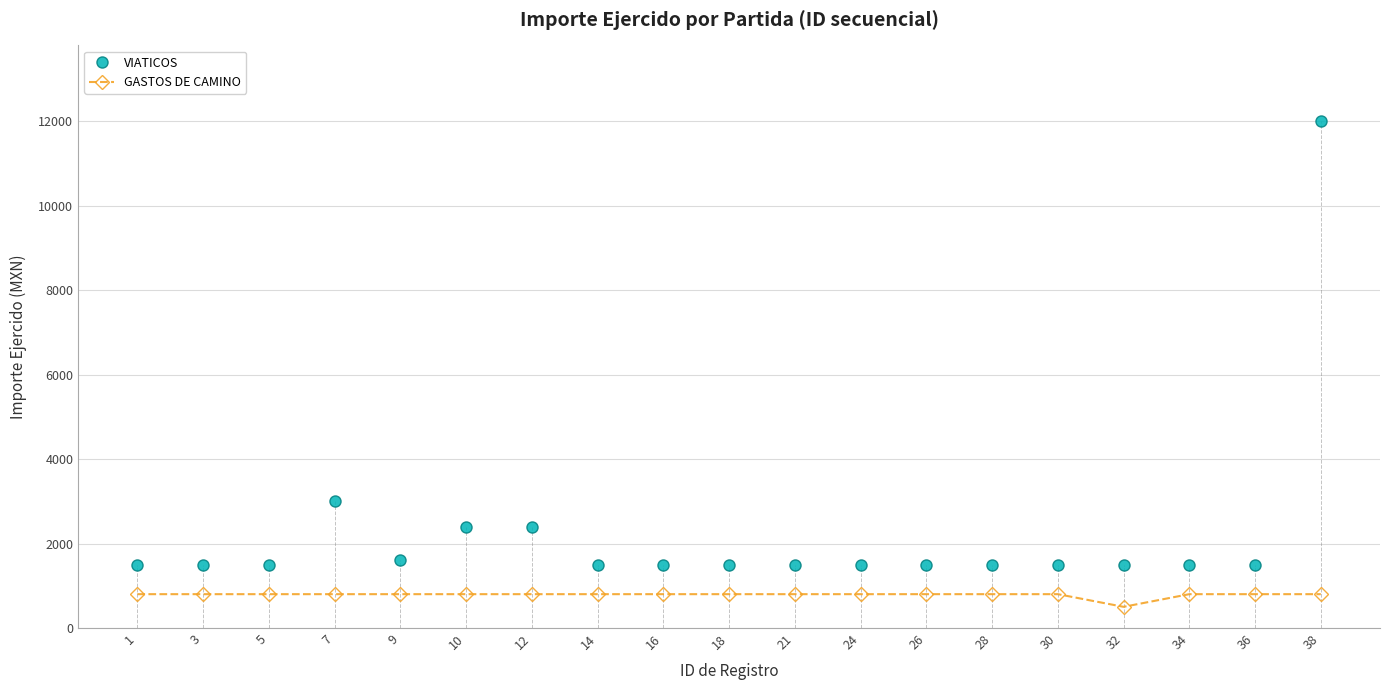

At which category does GASTOS DE CAMINO reach its first local valley?

32